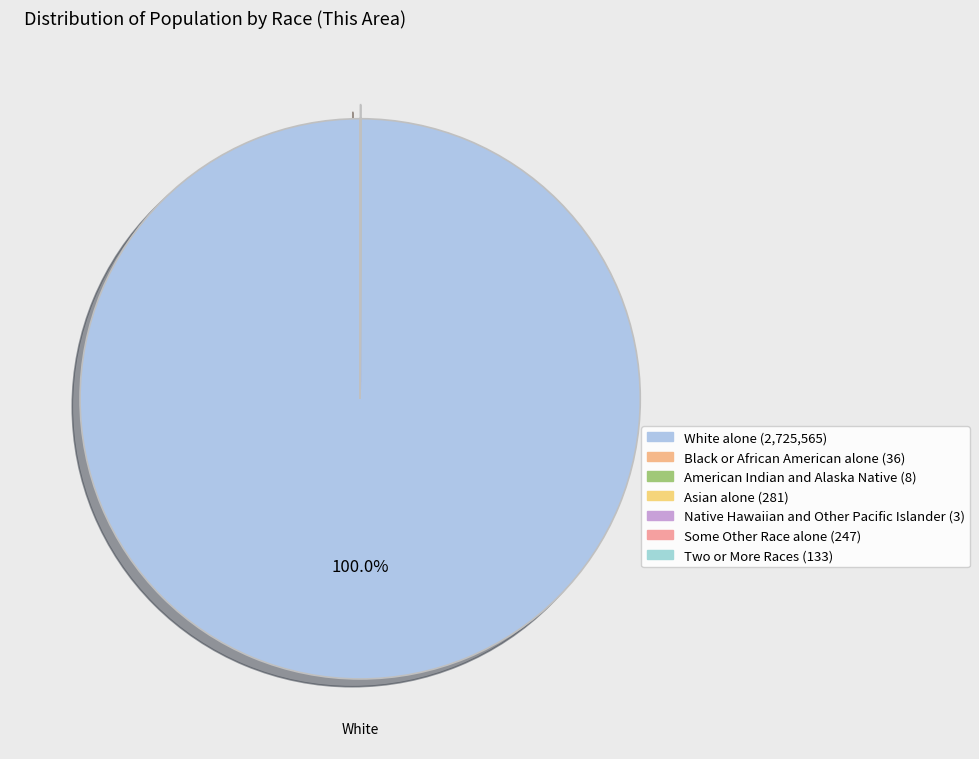

What is the ratio of the value at Two or More Races to the value at Some Other Race alone?

0.5